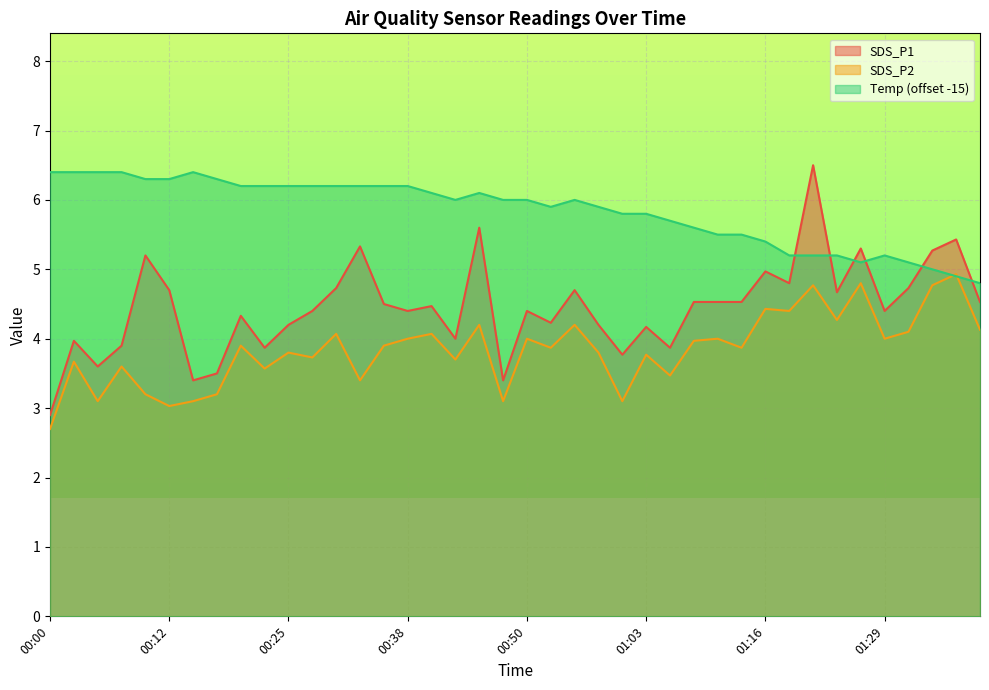

At 01:03, list the series in order from largest to smallest.

Temp (offset -15), SDS_P1, SDS_P2